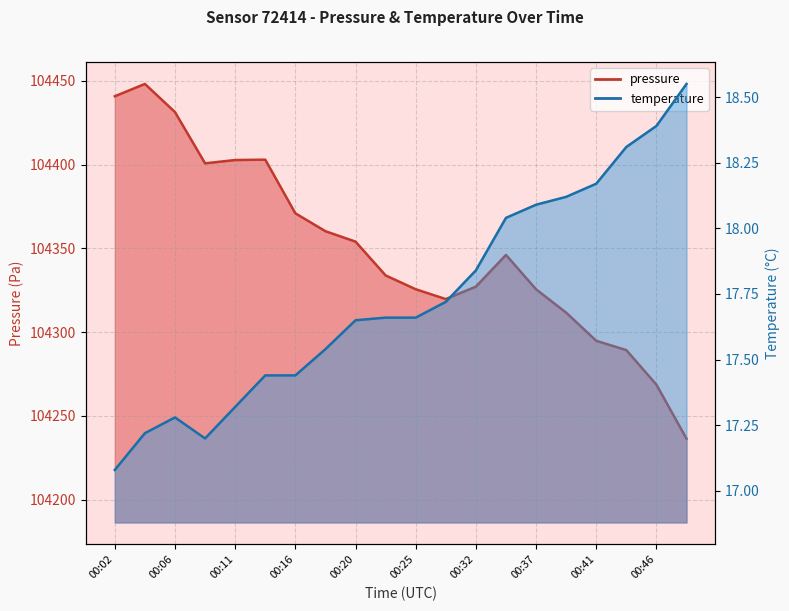

List the series in order of their peak value, lowest first.

temperature, pressure